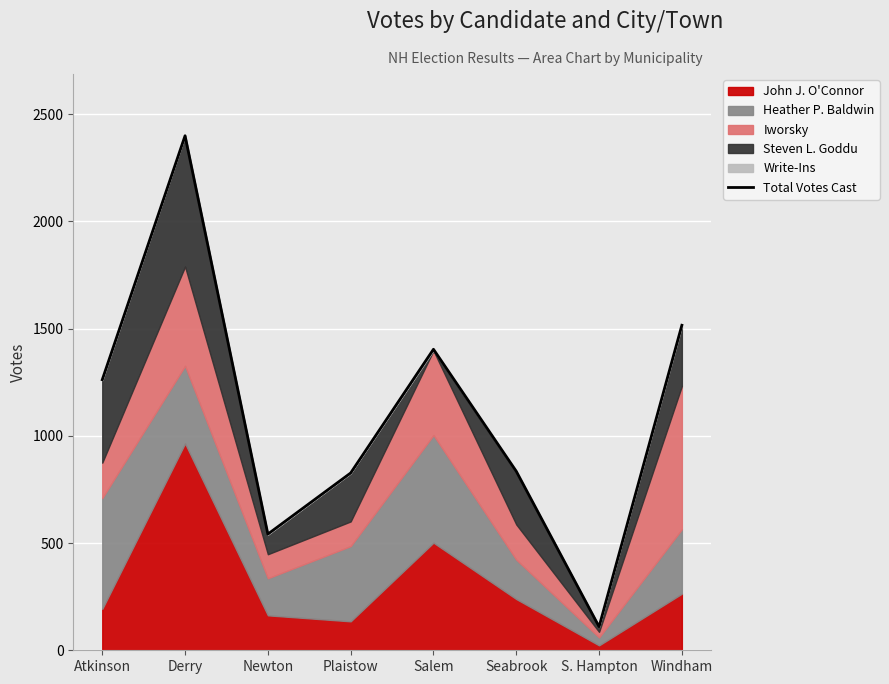

Rank the categories by value from lowest to highest.

S. Hampton, Newton, Plaistow, Seabrook, Atkinson, Salem, Windham, Derry